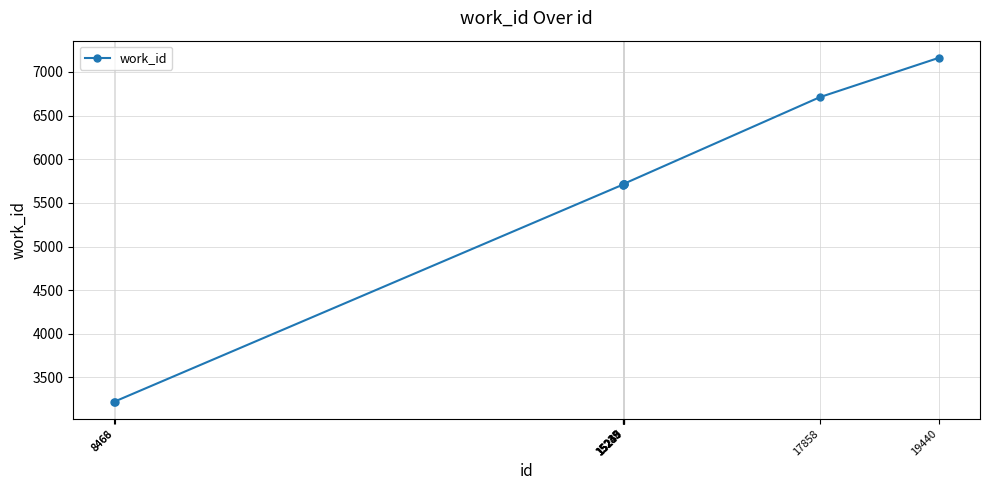

What is the sum of all values?

54605